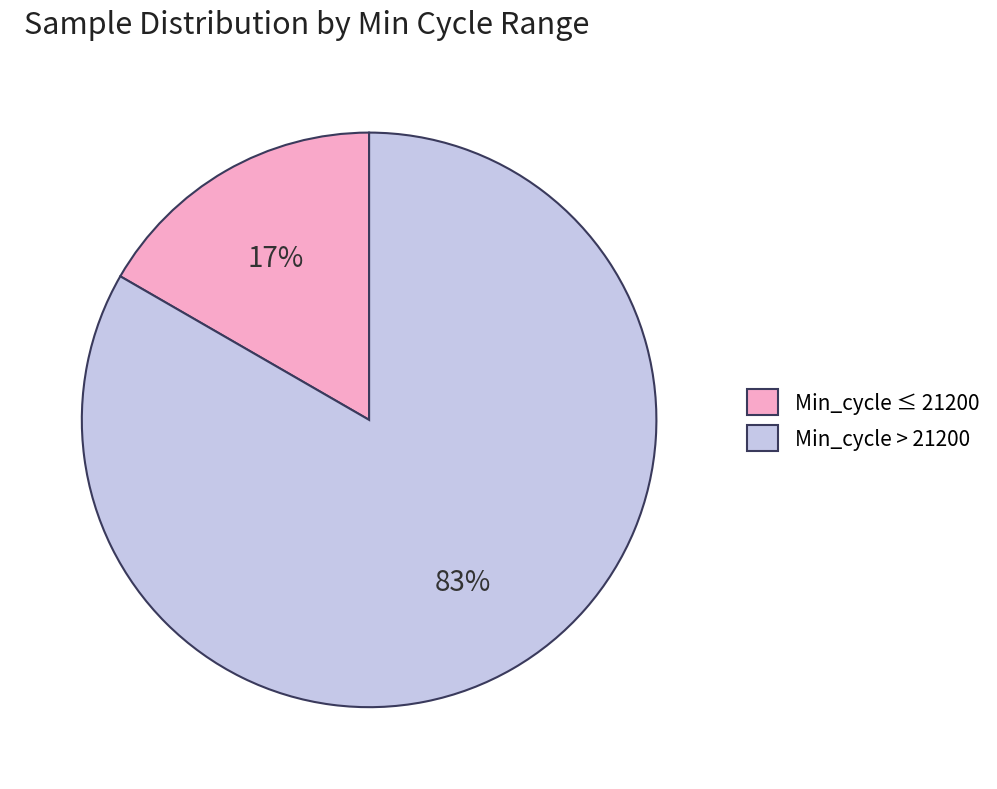

Is it true that Min_cycle ≤ 21200 is 17% of the pie?

True